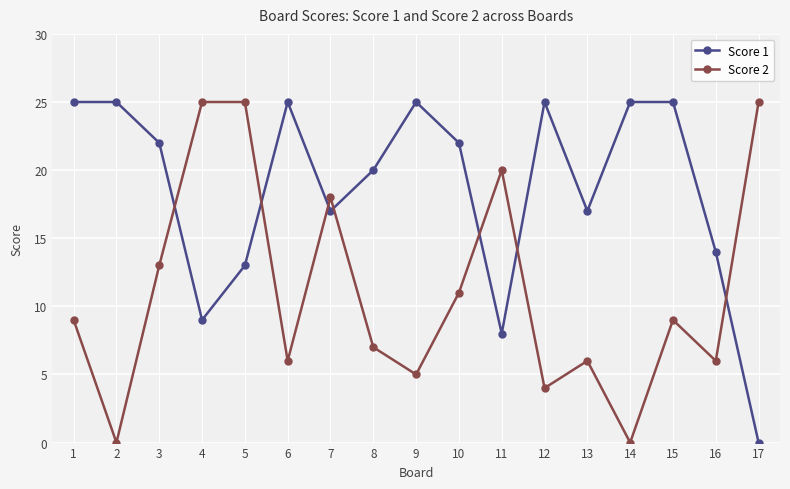

What is the maximum value for Score 2?

25